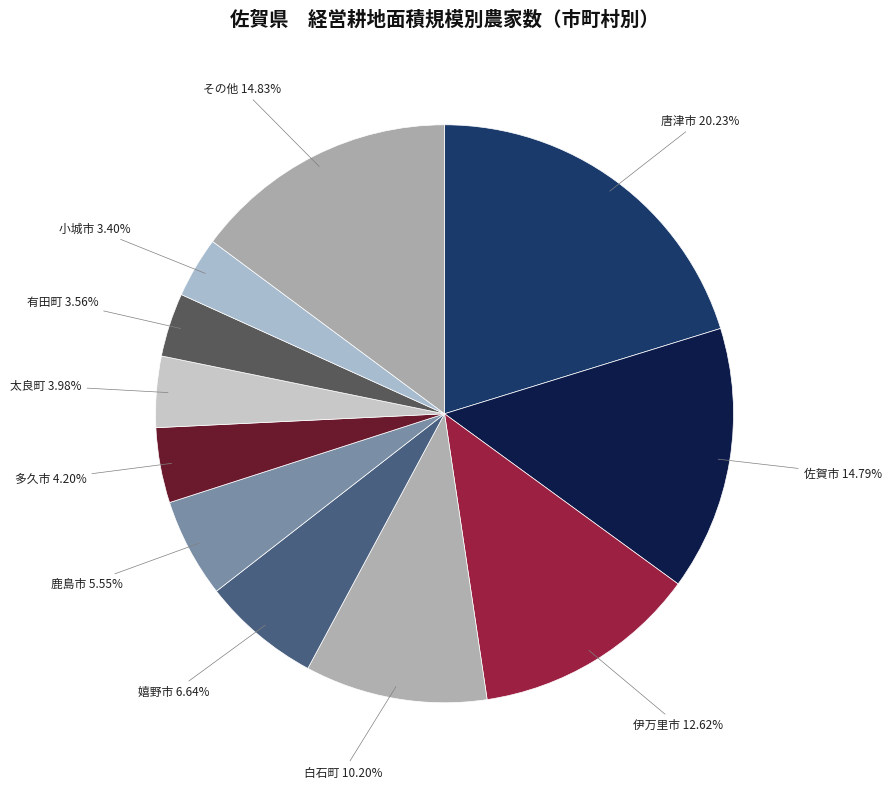

Which slice is the largest?

唐津市